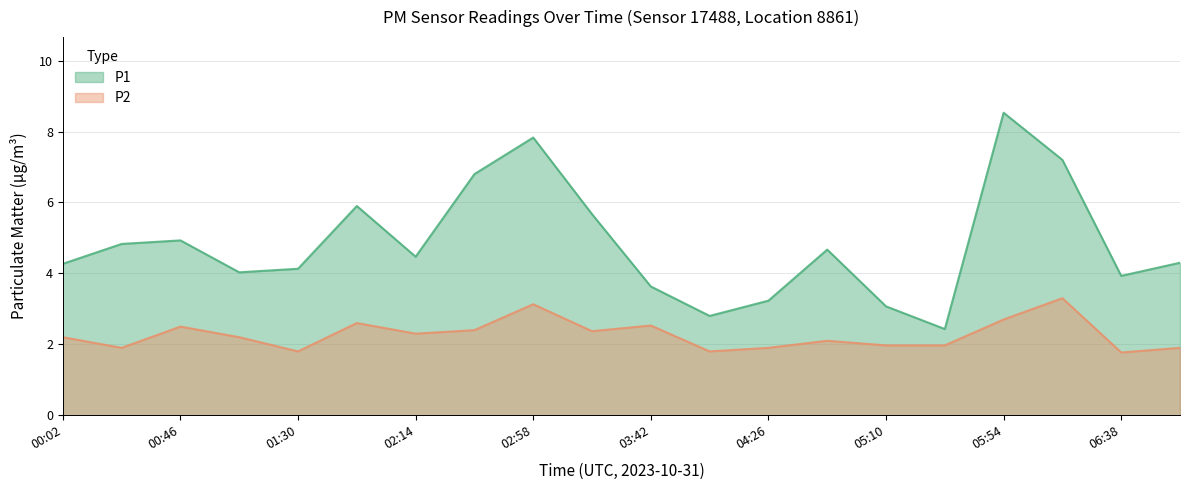

At which label does P1 first exceed 4?

00:02